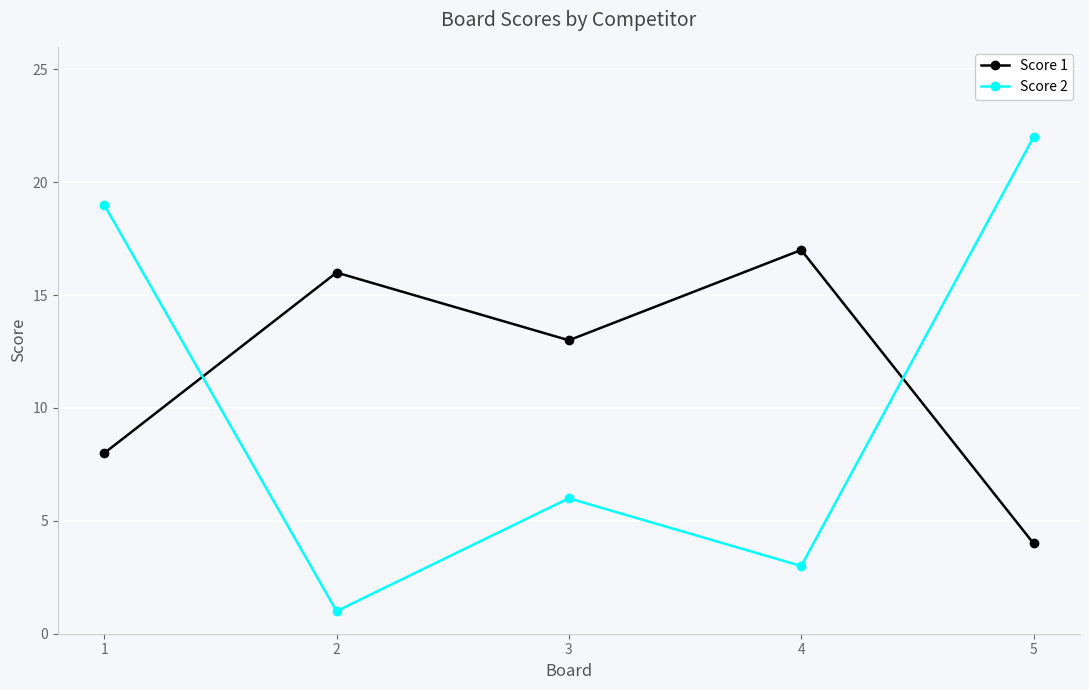

How many intersections are there between Score 2 and Score 1?

2